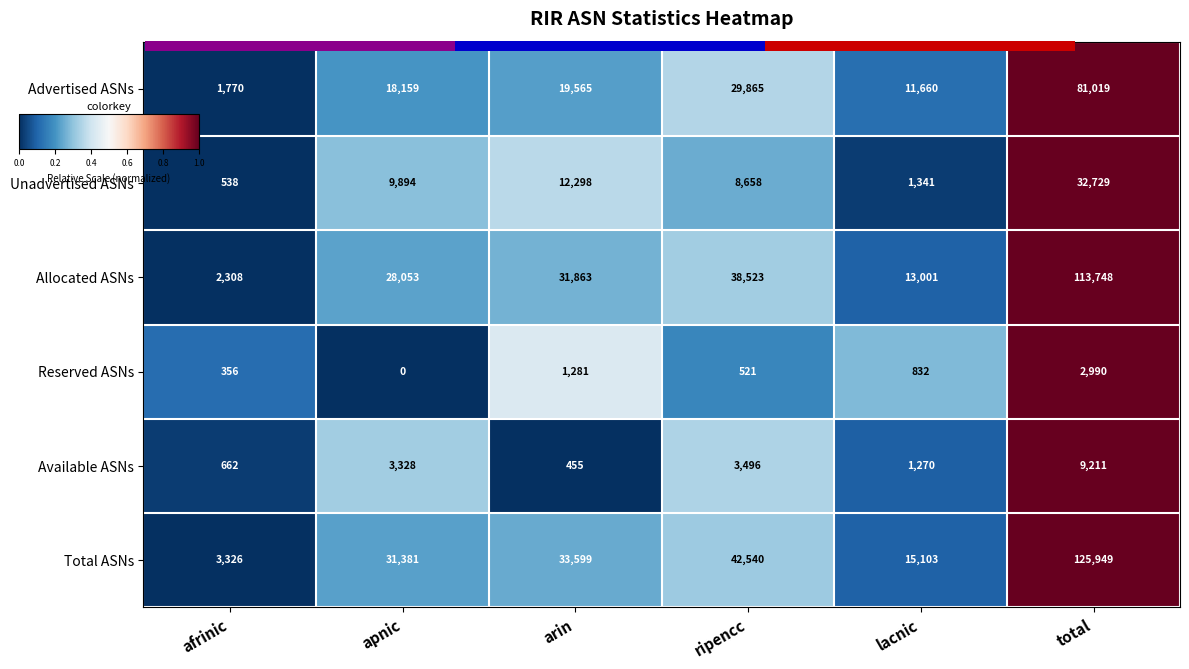

Between arin and ripencc, which series saw the biggest shift?

Advertised ASNs